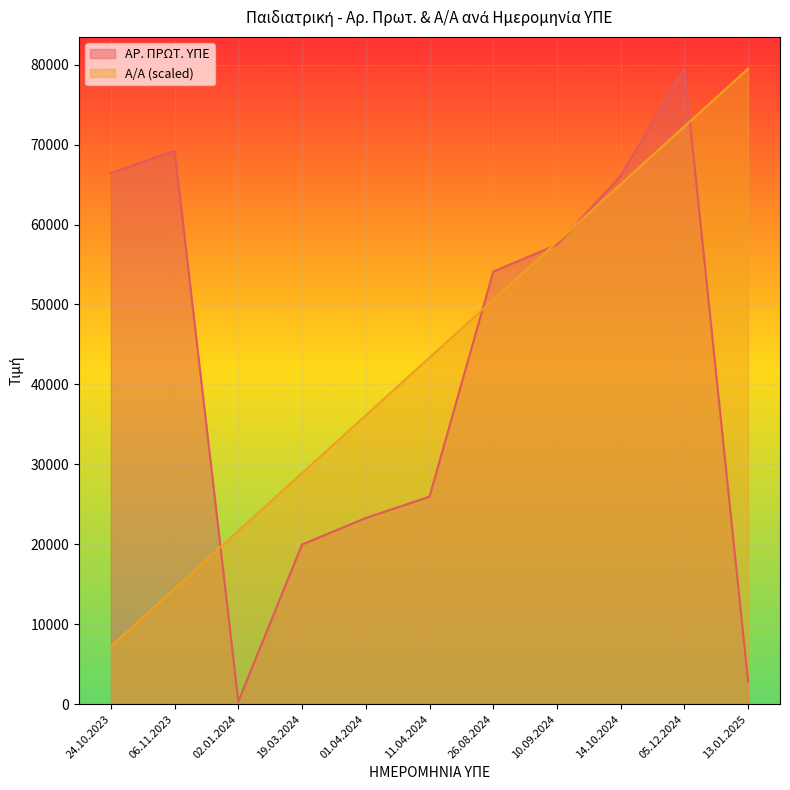

How many data points in Α/Α are above 43362?

6